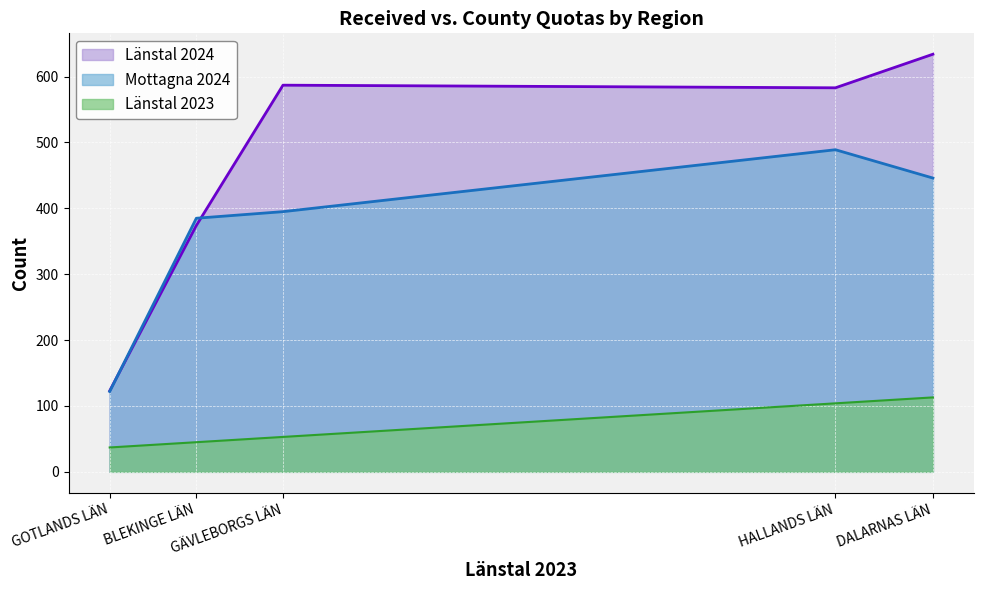

At which category is the sum across all series the highest?

DALARNAS LÄN